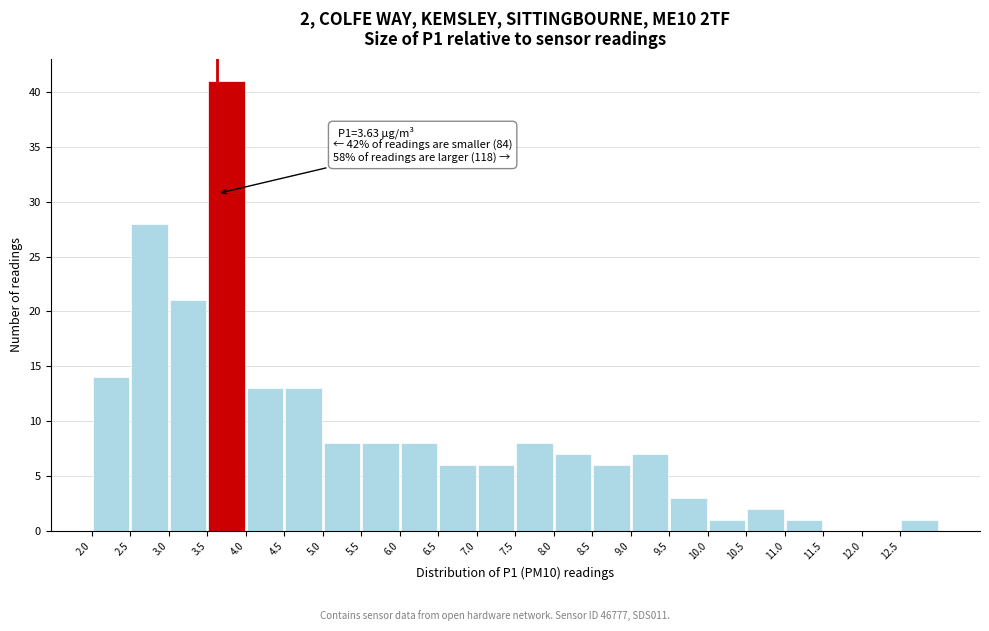

Which range on the x-axis has the tallest bar?

3.5 to 4.0